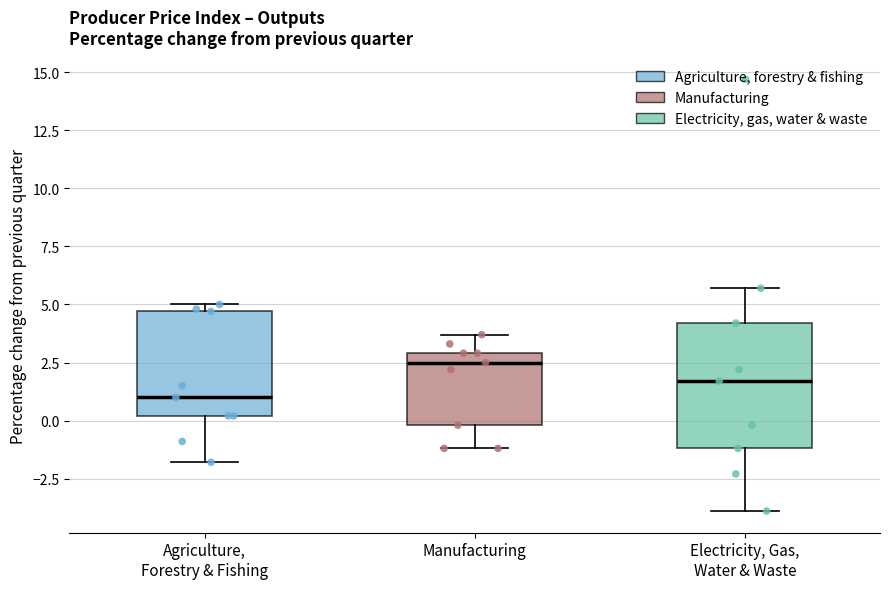

Where is the upper edge of the box for Agriculture, Forestry & Fishing on the y-axis? The values are not printed on the chart, so give them approximately, as read against the axis.

4.5